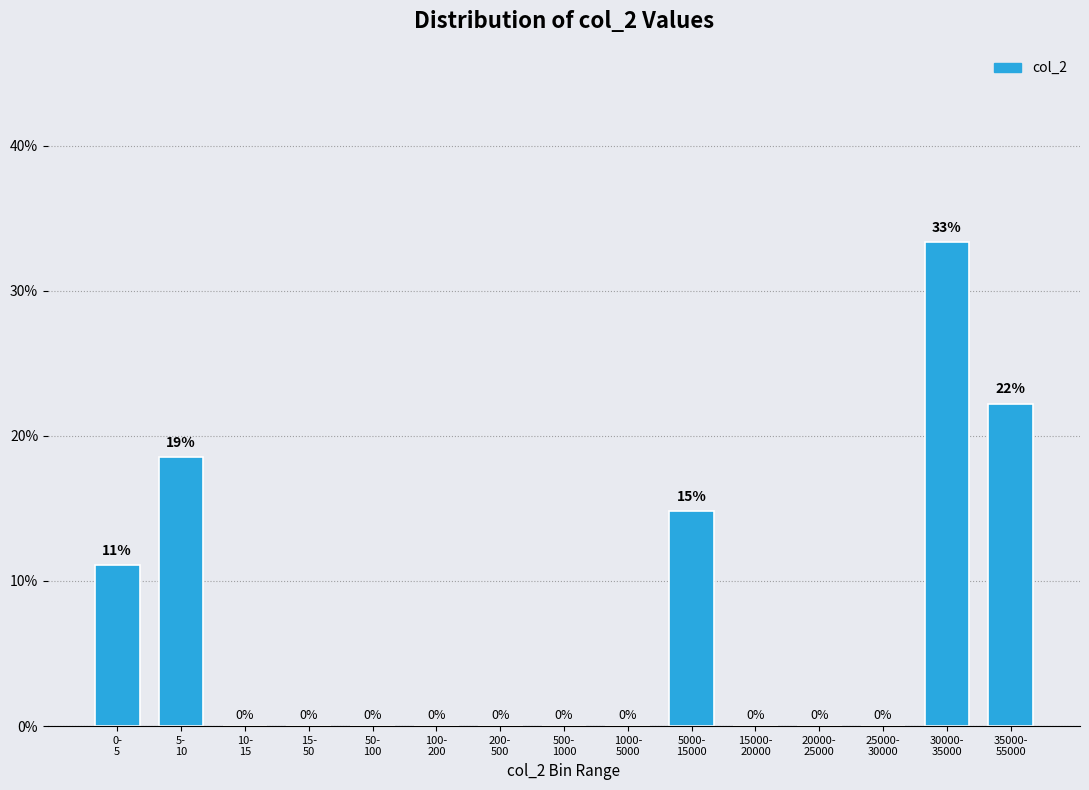

What is the maximum value shown in the chart?

33.3